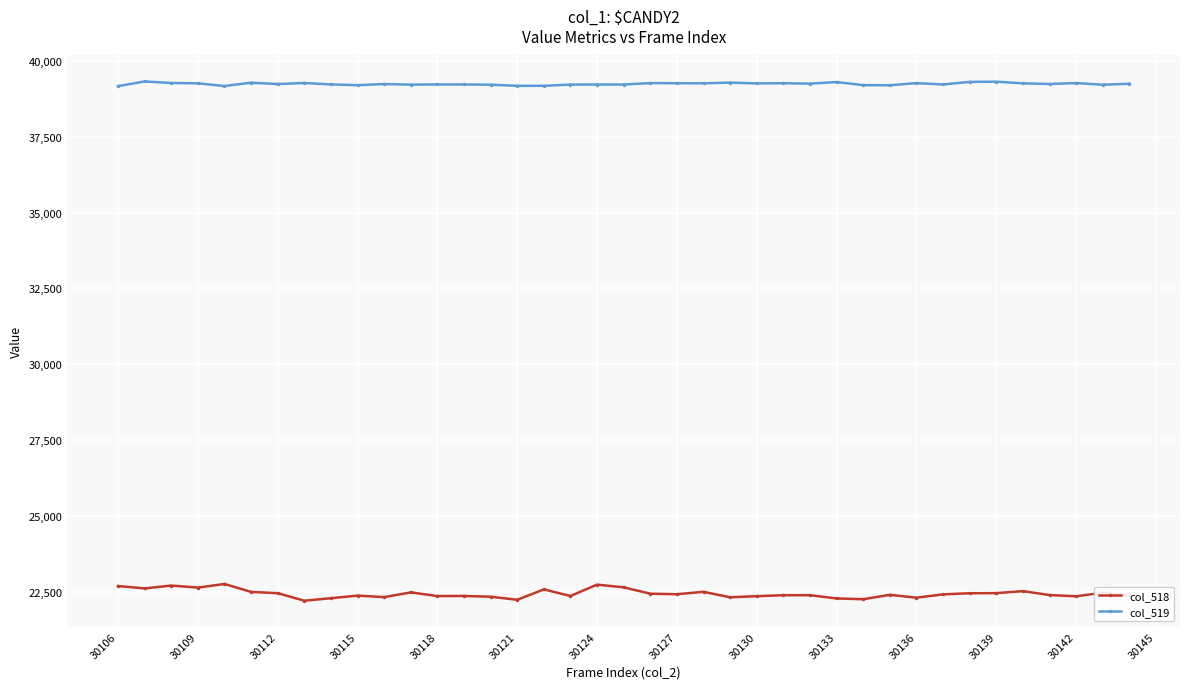

What is the minimum value for col_518?

22198